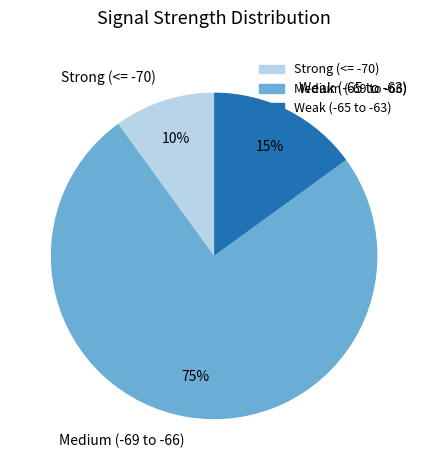

Is it true that Strong (<= -70) is 10% of the pie?

True